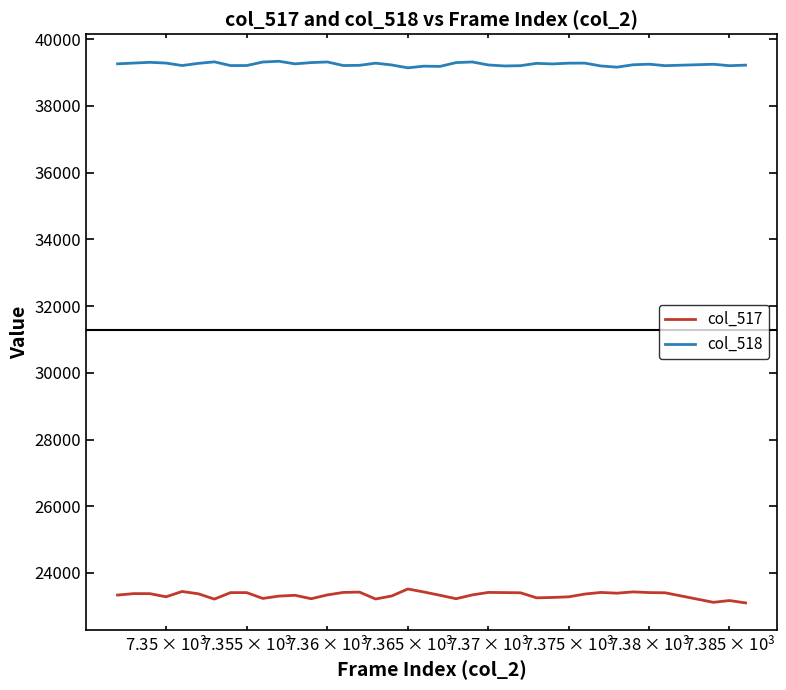

True or false: col_518 and col_517 cross at least once.

False